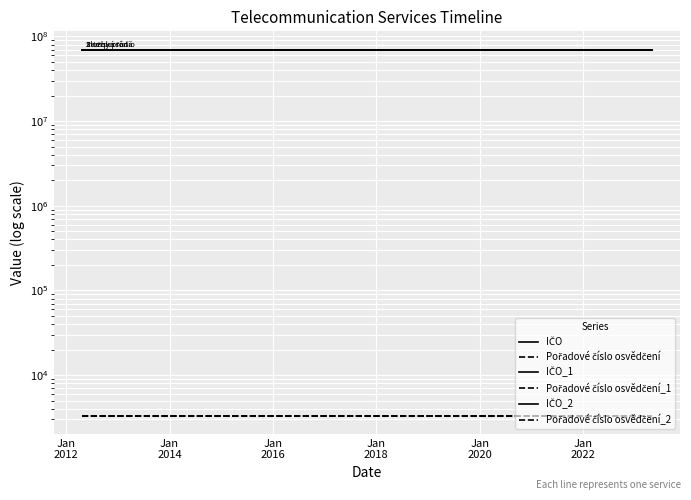

What is the sum of all Pořadové číslo osvědčení values?

6648